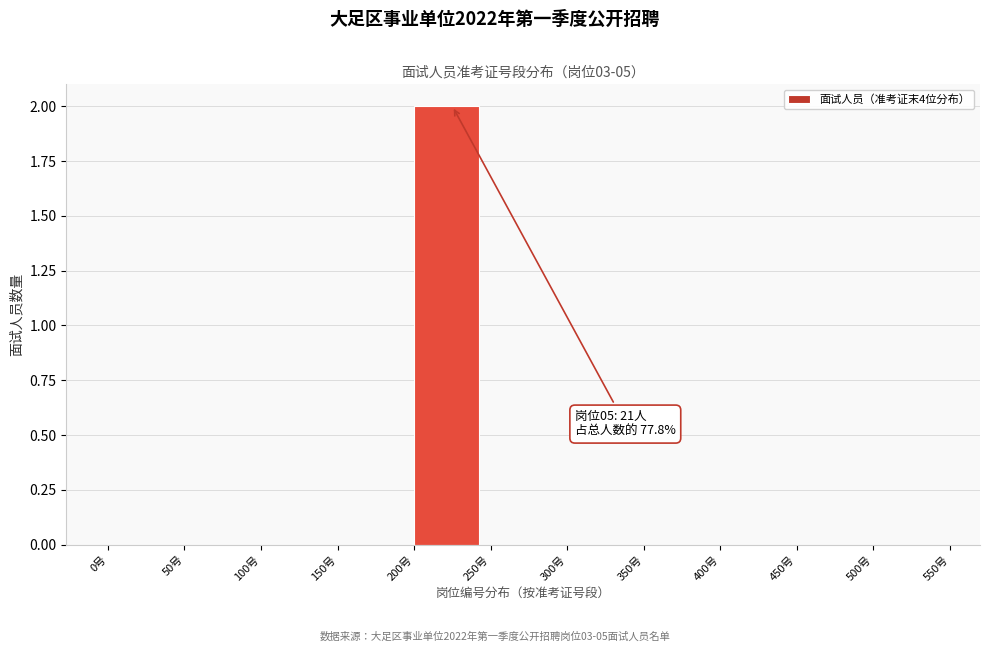

Which range on the x-axis has the tallest bar?

200 to 250